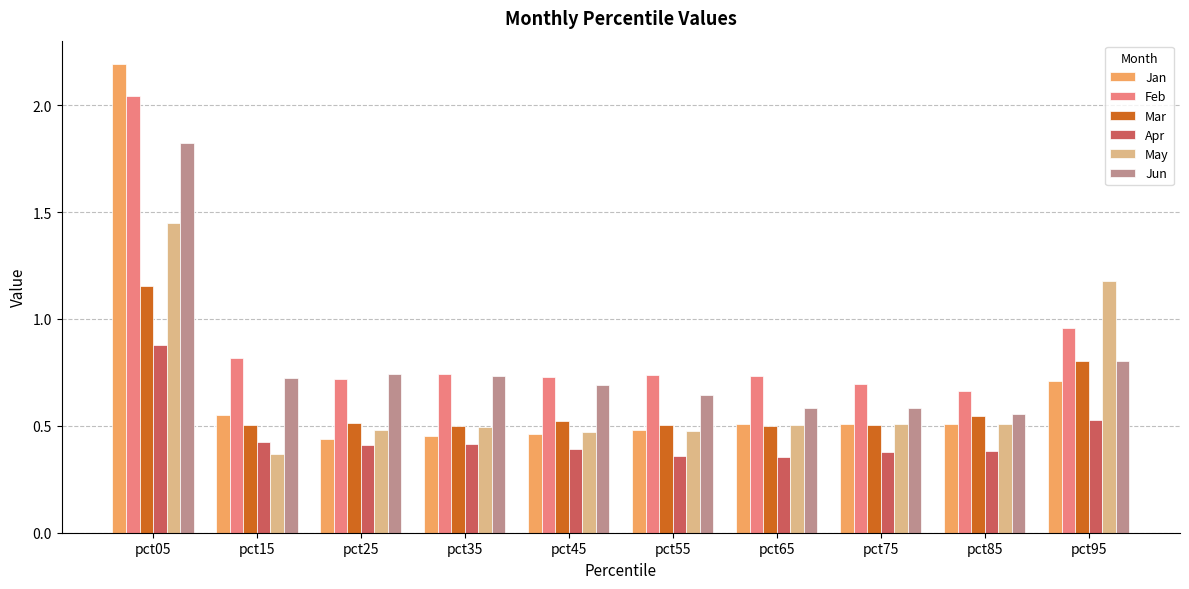

What is the maximum value for Jan?

2.2